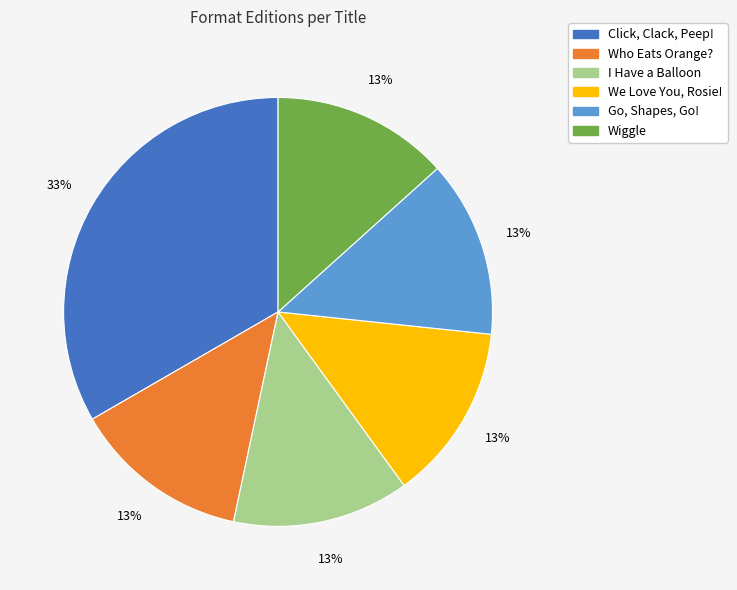

How many segments does this pie chart have?

6